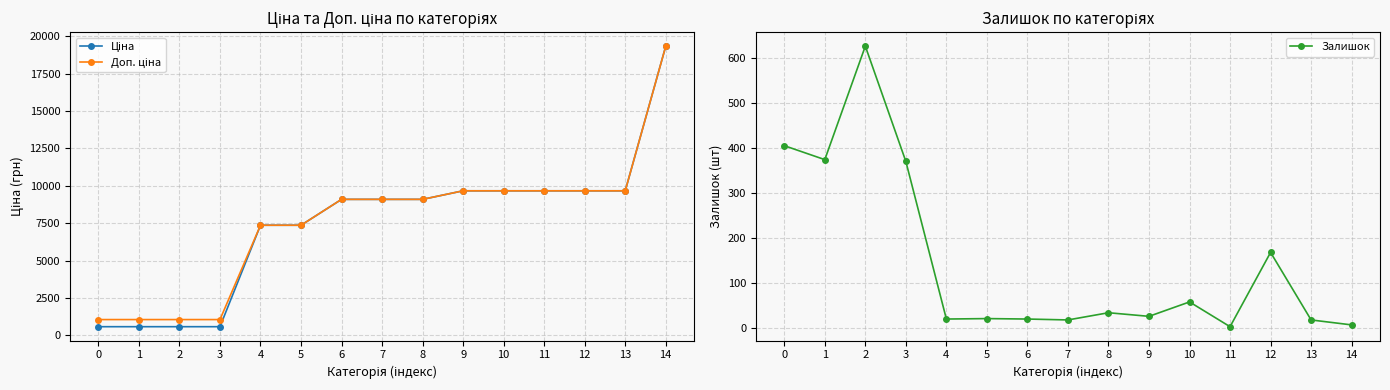

What are all the series names shown in the legend?

Ціна, Доп. ціна, Залишок